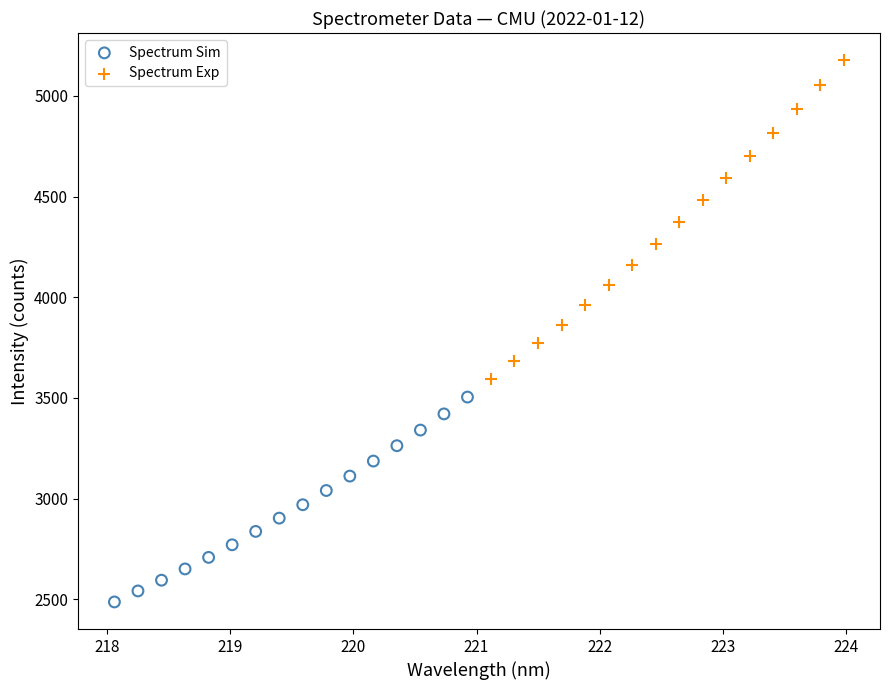

Which series has the largest Y range (max minus min)?

Spectrum Exp